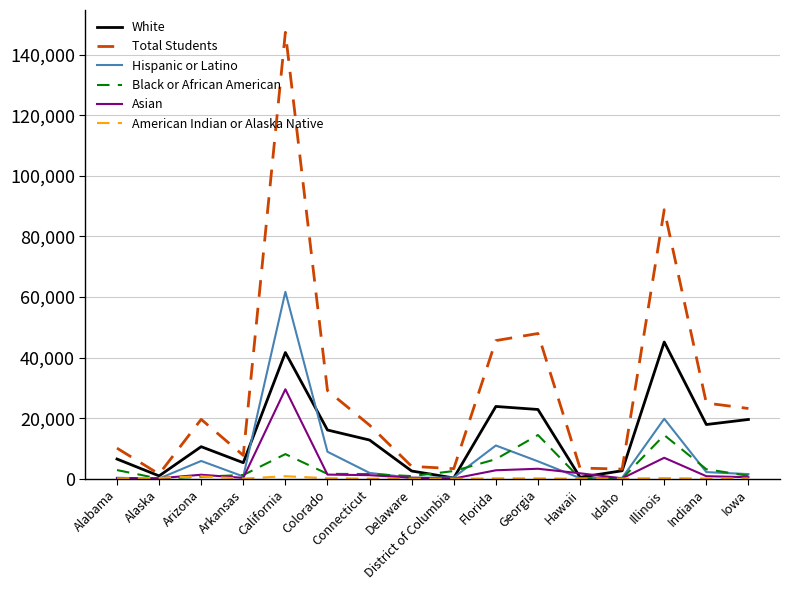

At which category is the sum across all series the highest?

California